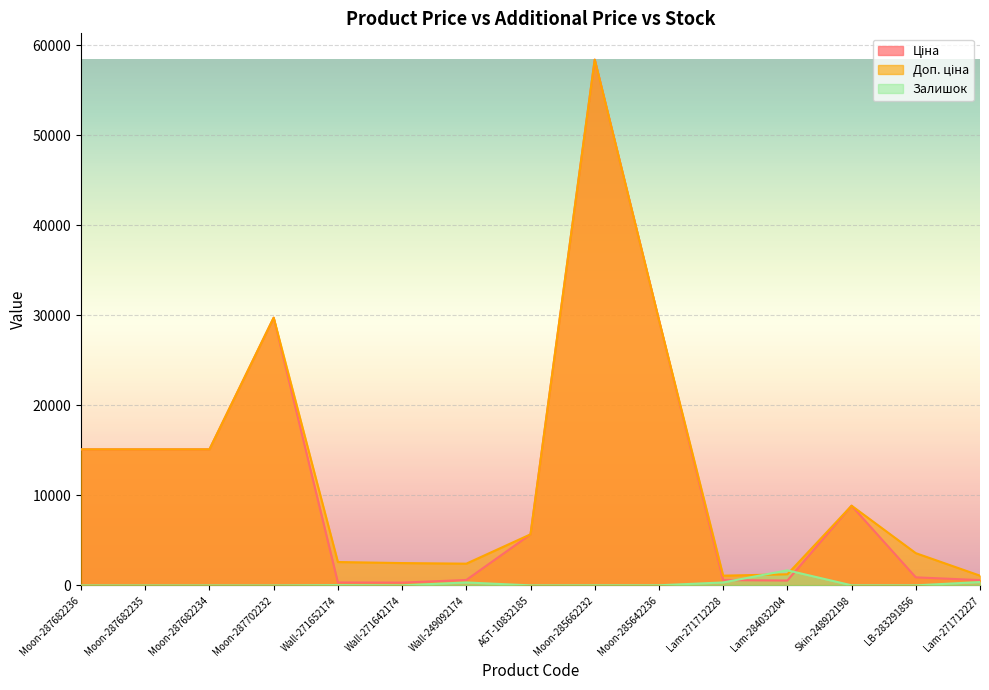

What is the label of the 4th point from the left?

Moon-287702232